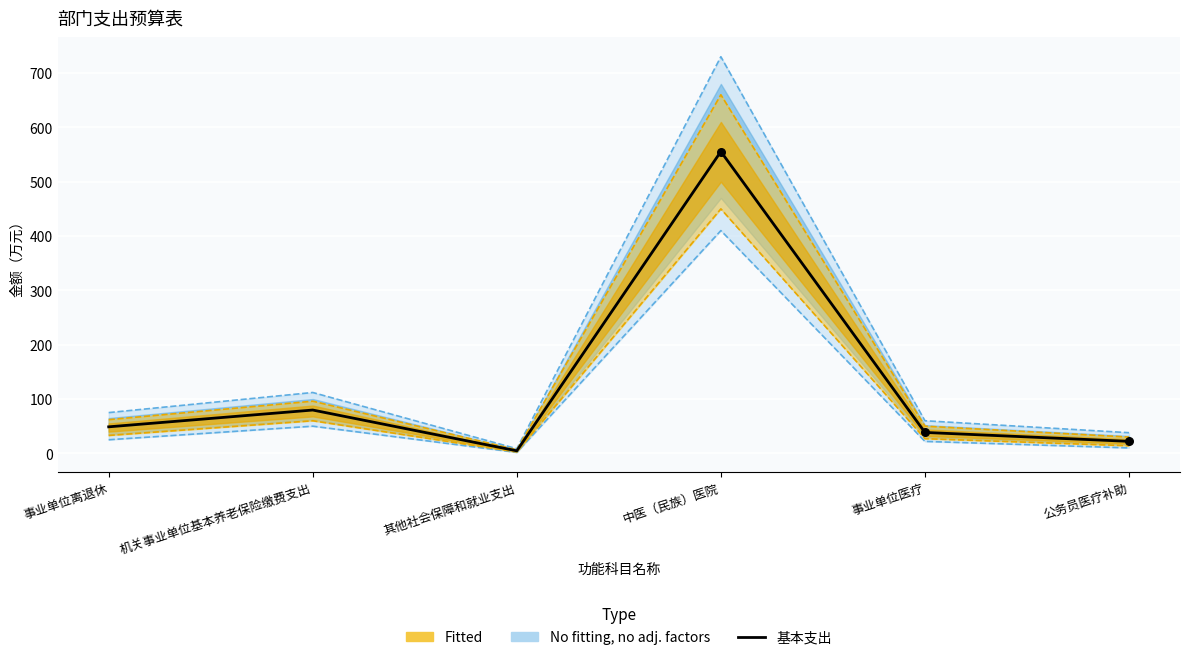

What is the ratio of the value at 事业单位离退休 to the value at 公务员医疗补助?

2.2